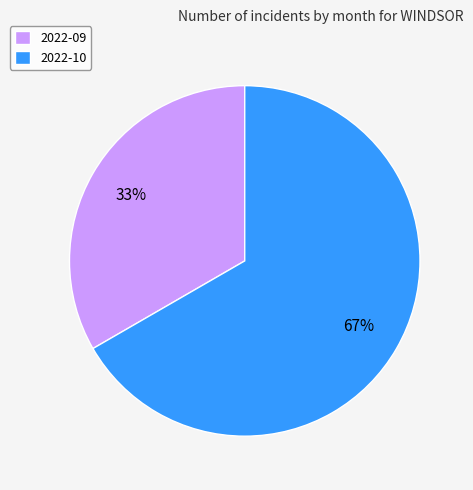

Count the number of slices in the pie.

2